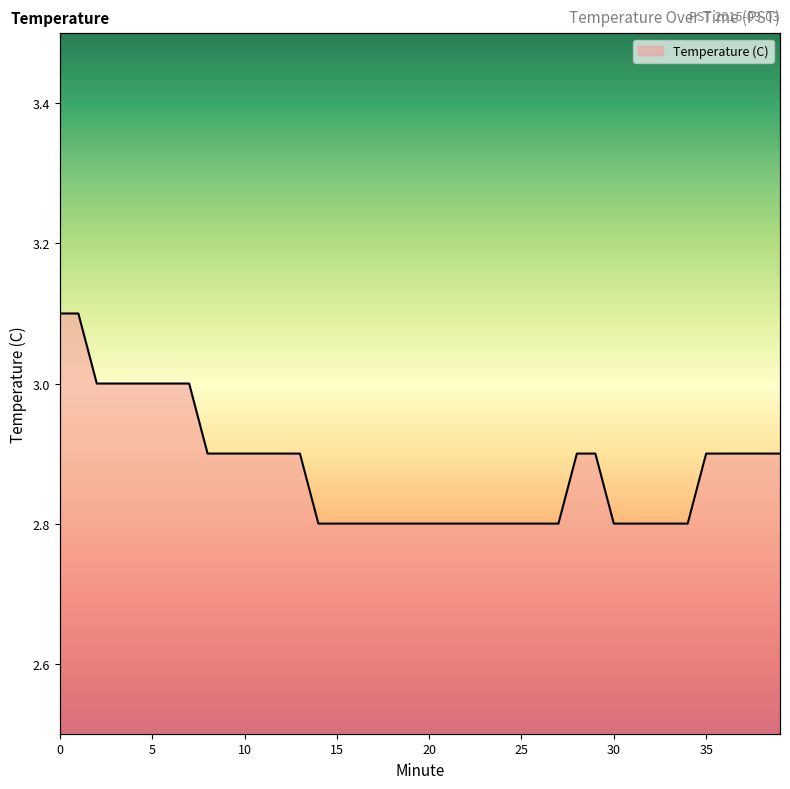

Reading left to right, transcribe all the data shown in this chart.

0=3.1	1=3.1	2=3.0	3=3.0	4=3.0	5=3.0	6=3.0	7=3.0	8=2.9	9=2.9	10=2.9	11=2.9	12=2.9	13=2.9	14=2.8	15=2.8	16=2.8	17=2.8	18=2.8	19=2.8	20=2.8	21=2.8	22=2.8	23=2.8	24=2.8	25=2.8	26=2.8	27=2.8	28=2.9	29=2.9	30=2.8	31=2.8	32=2.8	33=2.8	34=2.8	35=2.9	36=2.9	37=2.9	38=2.9	39=2.9